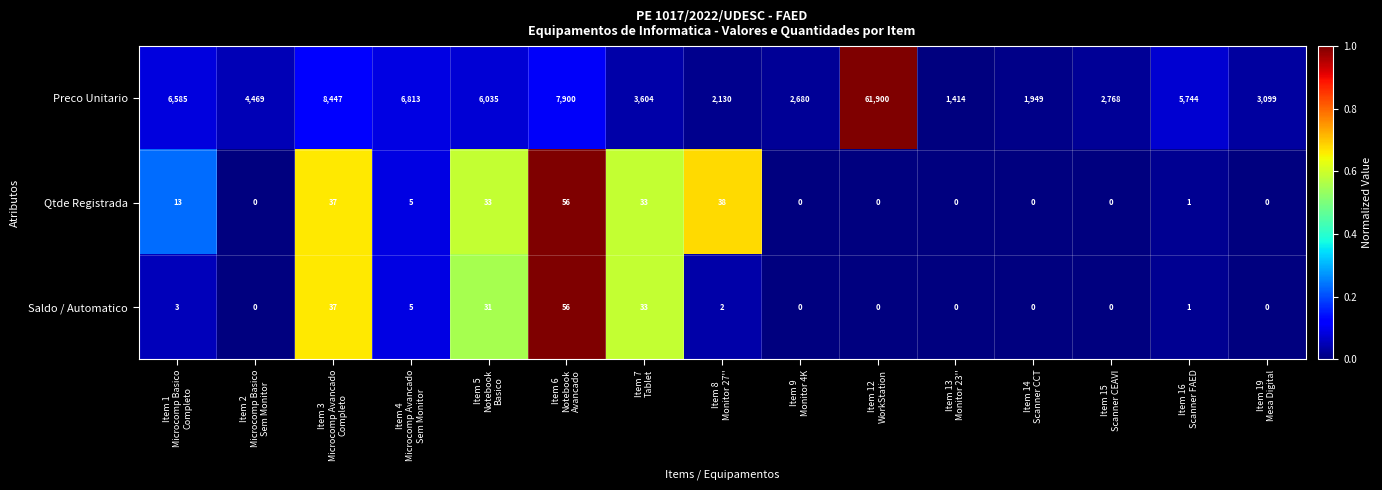

At how many categories does at least one series exceed 0?

15